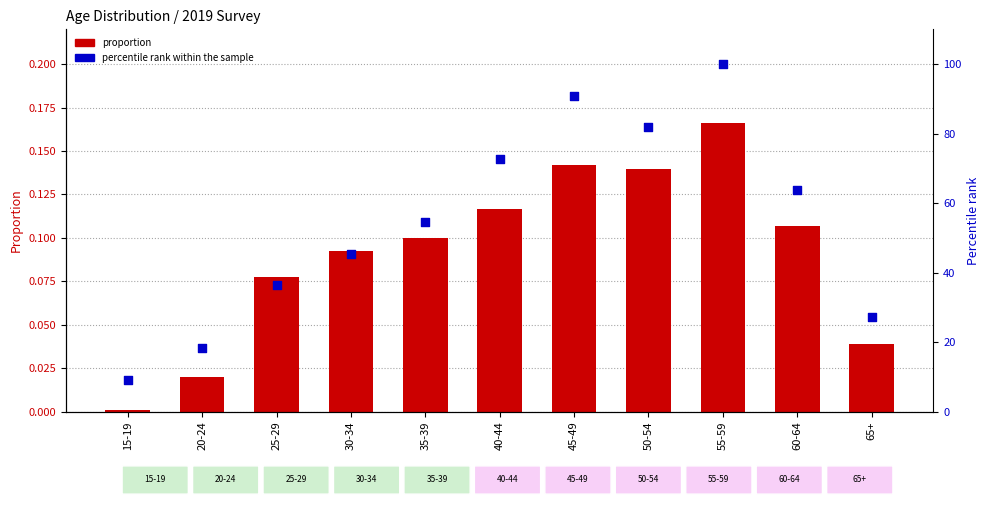

At which category is the sum across all series the highest?

55-59